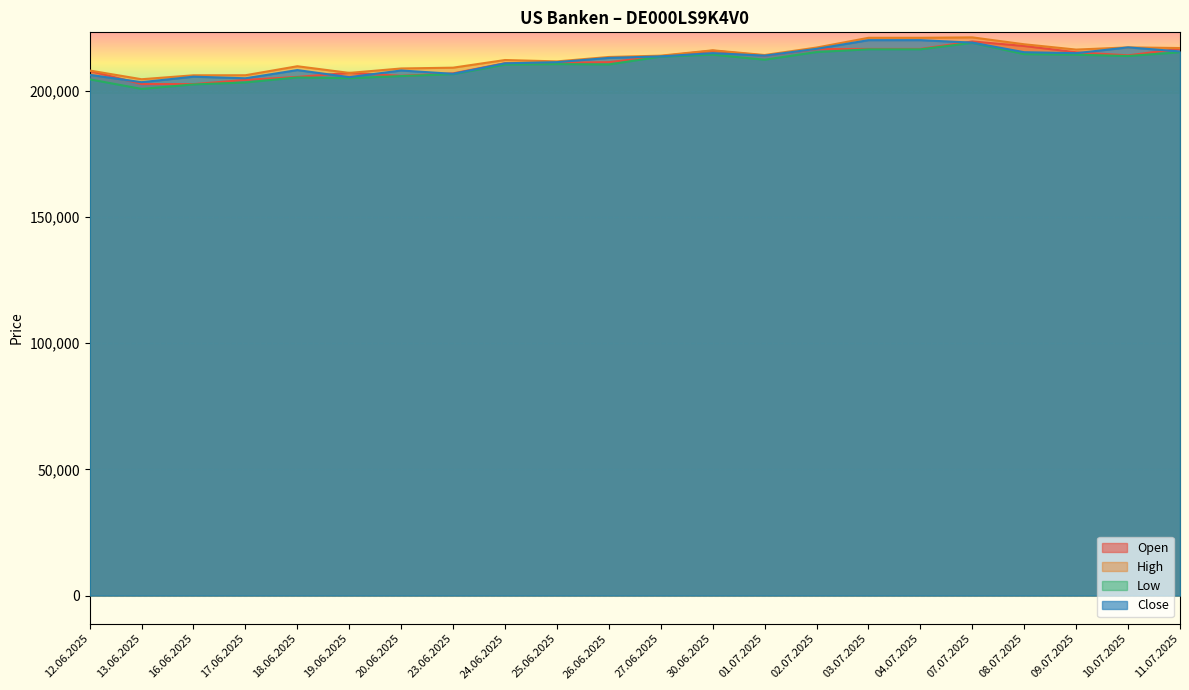

True or false: Low and Open cross at least once.

False